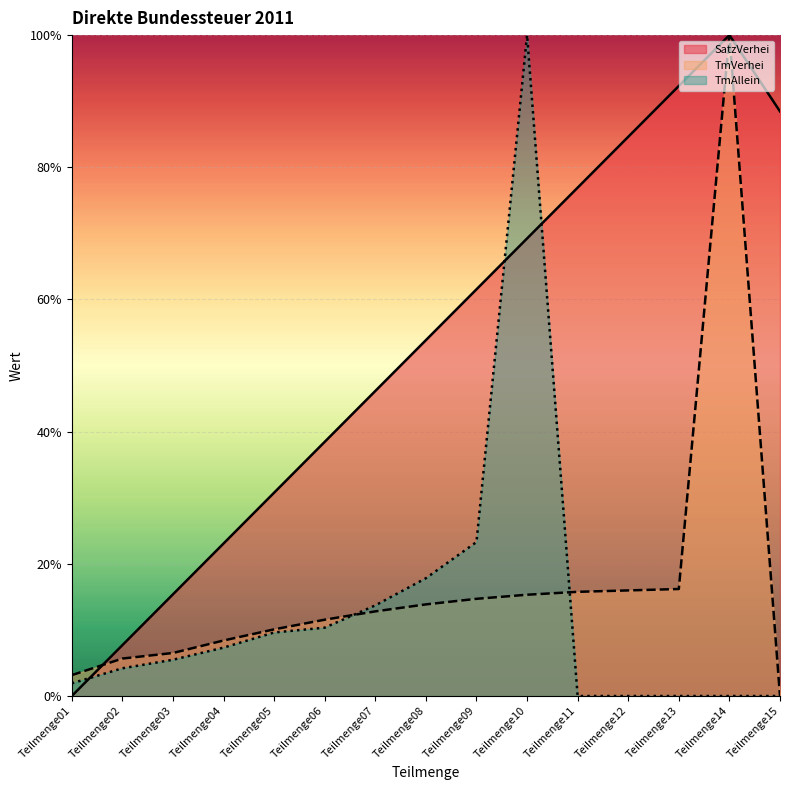

Reading right to left, transcribe all the data shown in this chart.

SatzVerhei: 0.9	1.0	0.9	0.8	0.8	0.7	0.6	0.5	0.5	0.4	0.3	0.2	0.2	0.1	0.0
TmVerhei: 0.0	1.0	0.2	0.2	0.2	0.2	0.1	0.1	0.1	0.1	0.1	0.1	0.1	0.1	0.0
TmAllein: 0.0	0.0	0.0	0.0	0.0	1.0	0.2	0.2	0.1	0.1	0.1	0.1	0.1	0.0	0.0